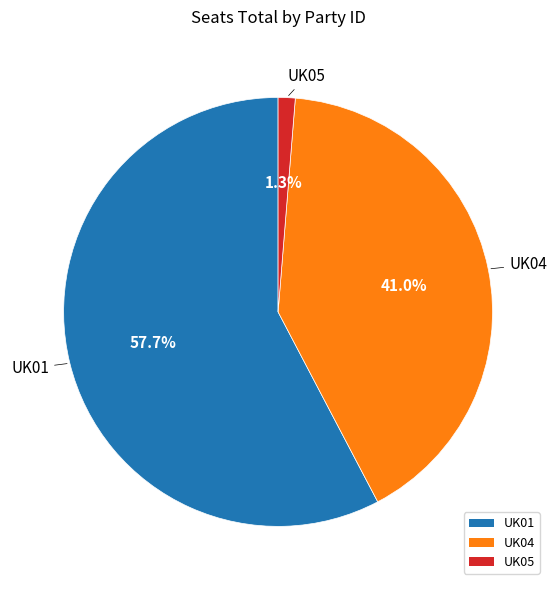

Is UK04 the majority of the pie?

No